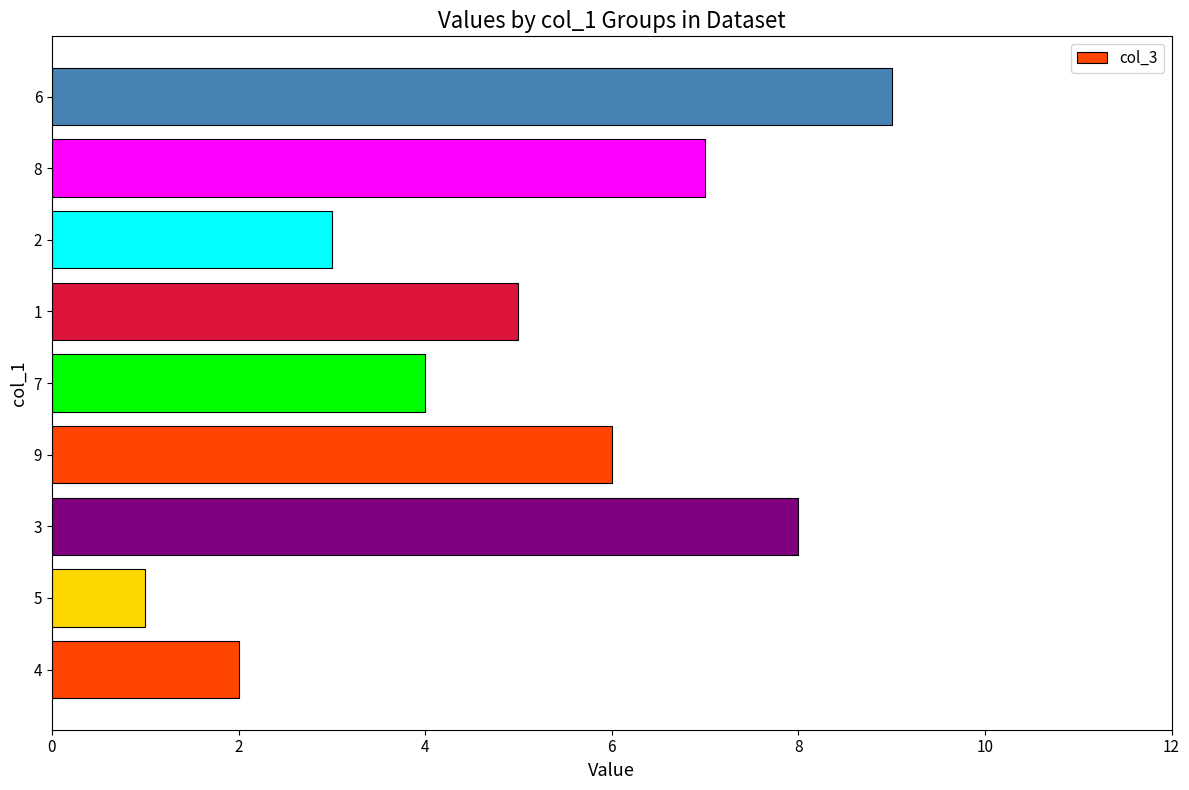

Reading top to bottom, extract all data points from this chart.

9	7	3	5	4	6	8	1	2